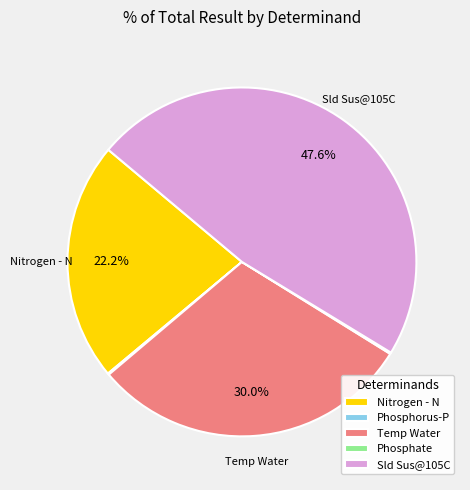

Between Nitrogen - N and Temp Water, which is larger?

Temp Water